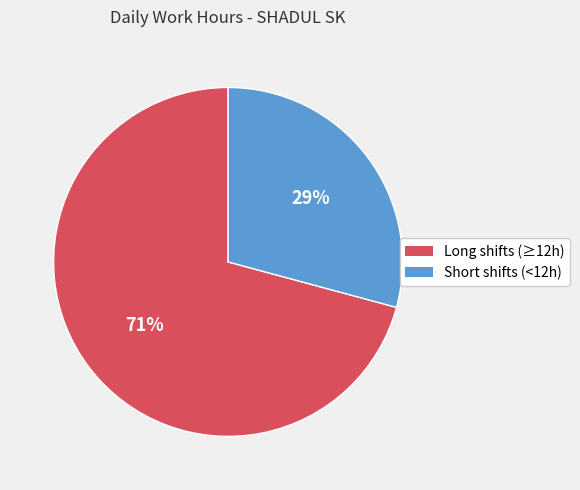

Does any single category account for the majority?

Yes